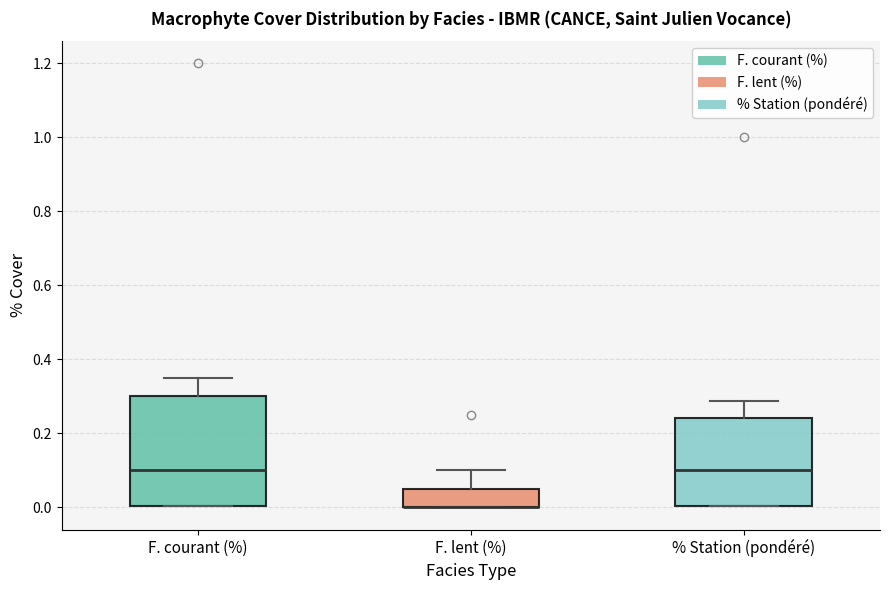

Which box is the tallest, from its lower edge to its upper edge?

F. courant (%)